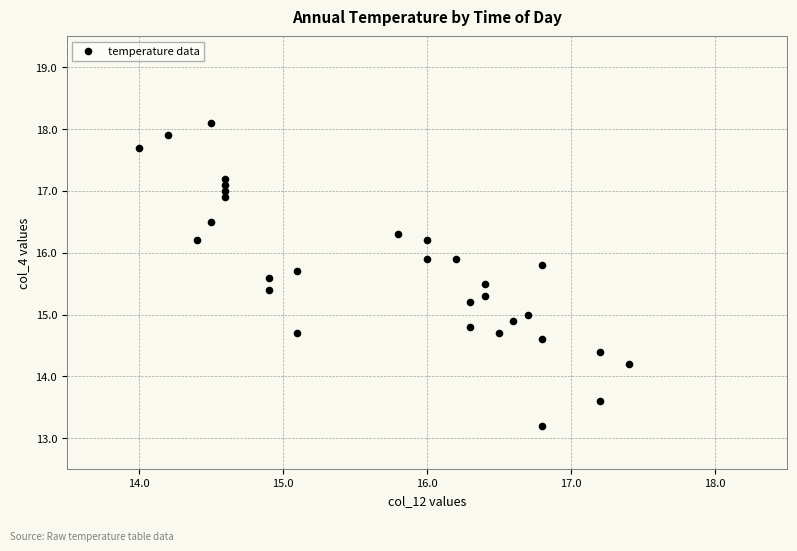

What is the range of X values (max minus min)?

3.4